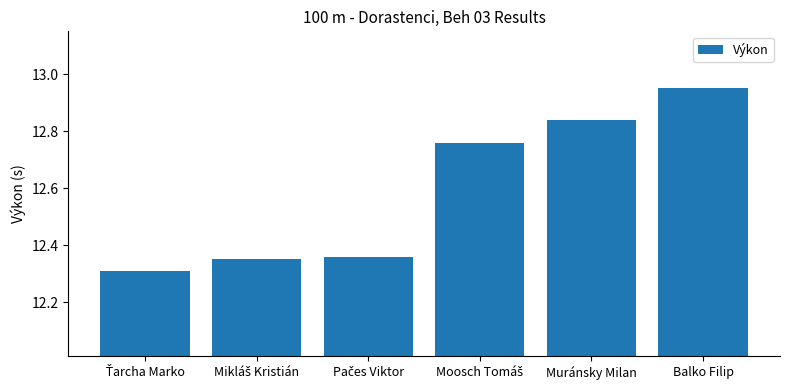

What is the difference between the maximum and minimum values?

0.6